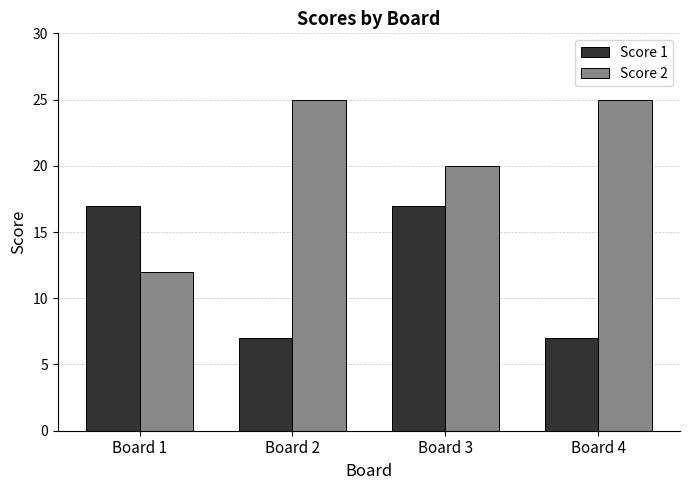

The Score 1 series shows 29 at Board 3. True or false?

False